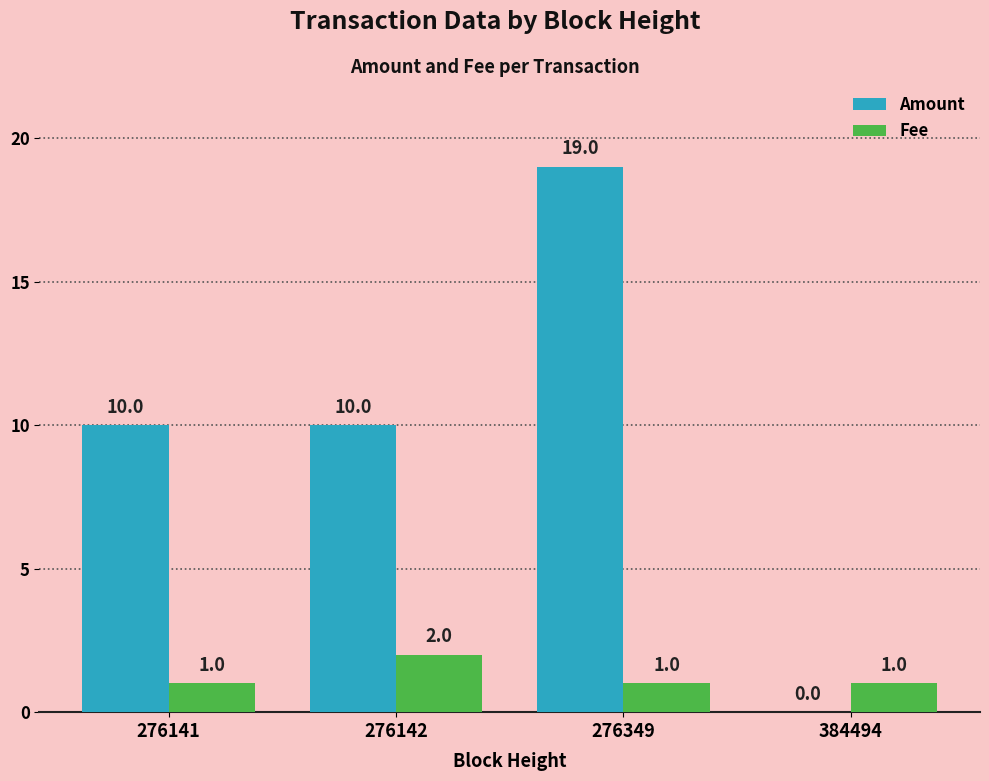

Is it true that Fee equals 1 at 384494?

True